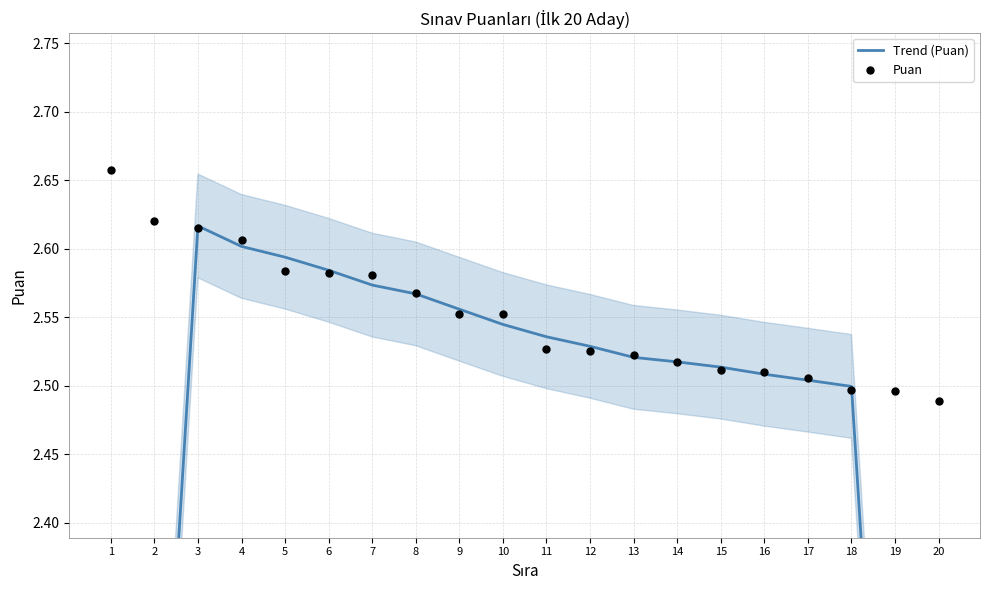

Which series has the largest total across all categories?

Puan